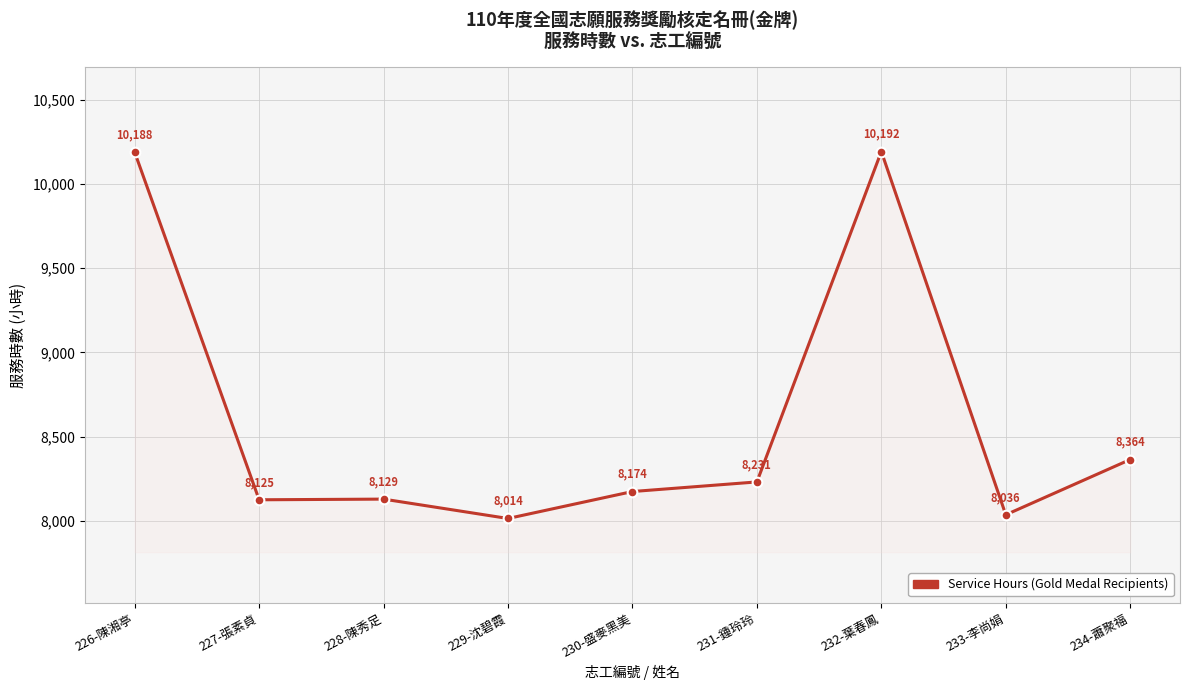

What is the change in value from 227-張素貞 to 232-葉春鳳?

+2067